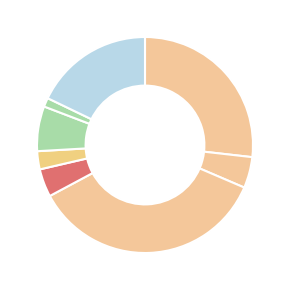

Rank the categories by value from highest to lowest.

Голень куриная, 1 блюдо (Рассольник), Апельсин, Хлеб пшеничный, Макароны отварные, Соус красный, Чай, Хлеб ржаной